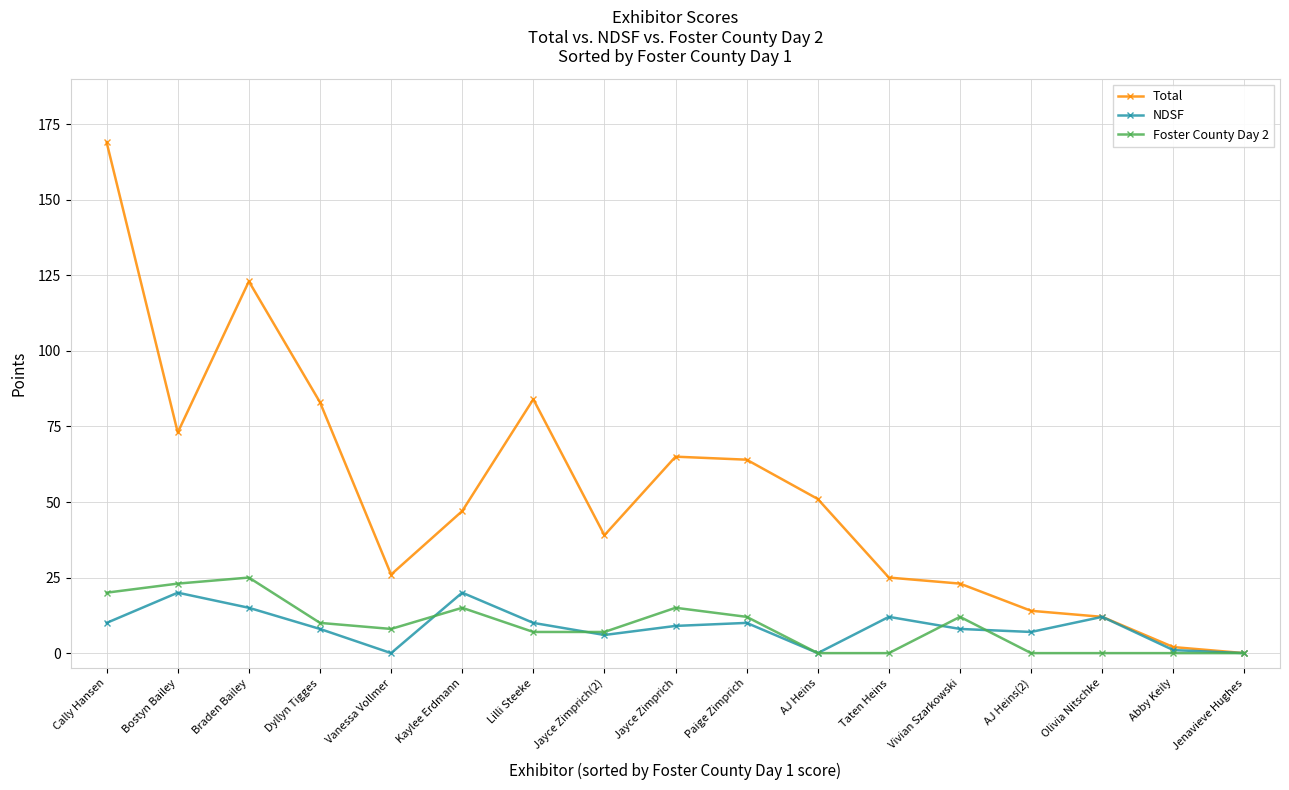

What is the maximum value for NDSF?

20